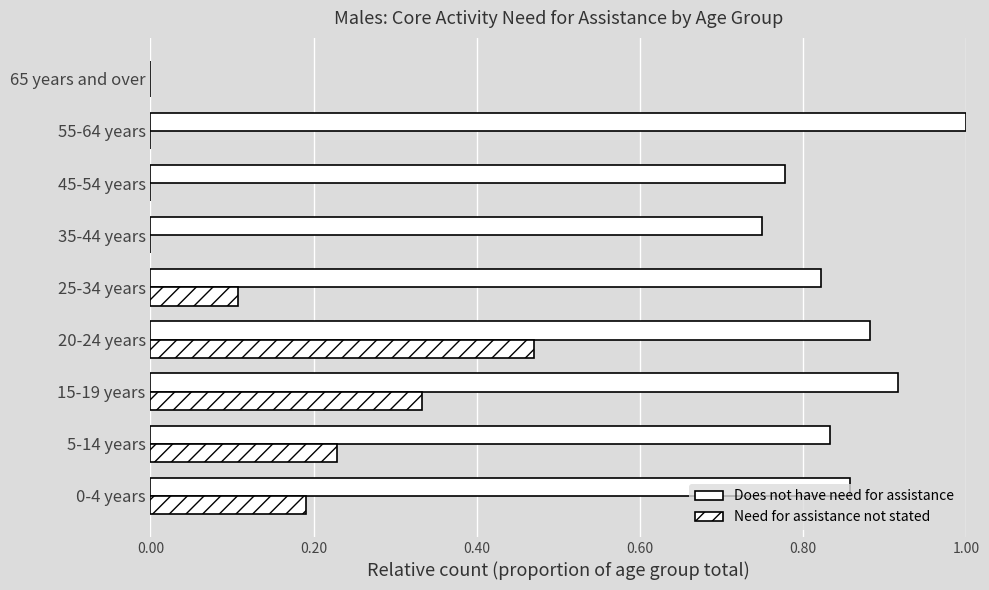

List the series in order of their peak value, highest first.

Does not have need for assistance, Need for assistance not stated